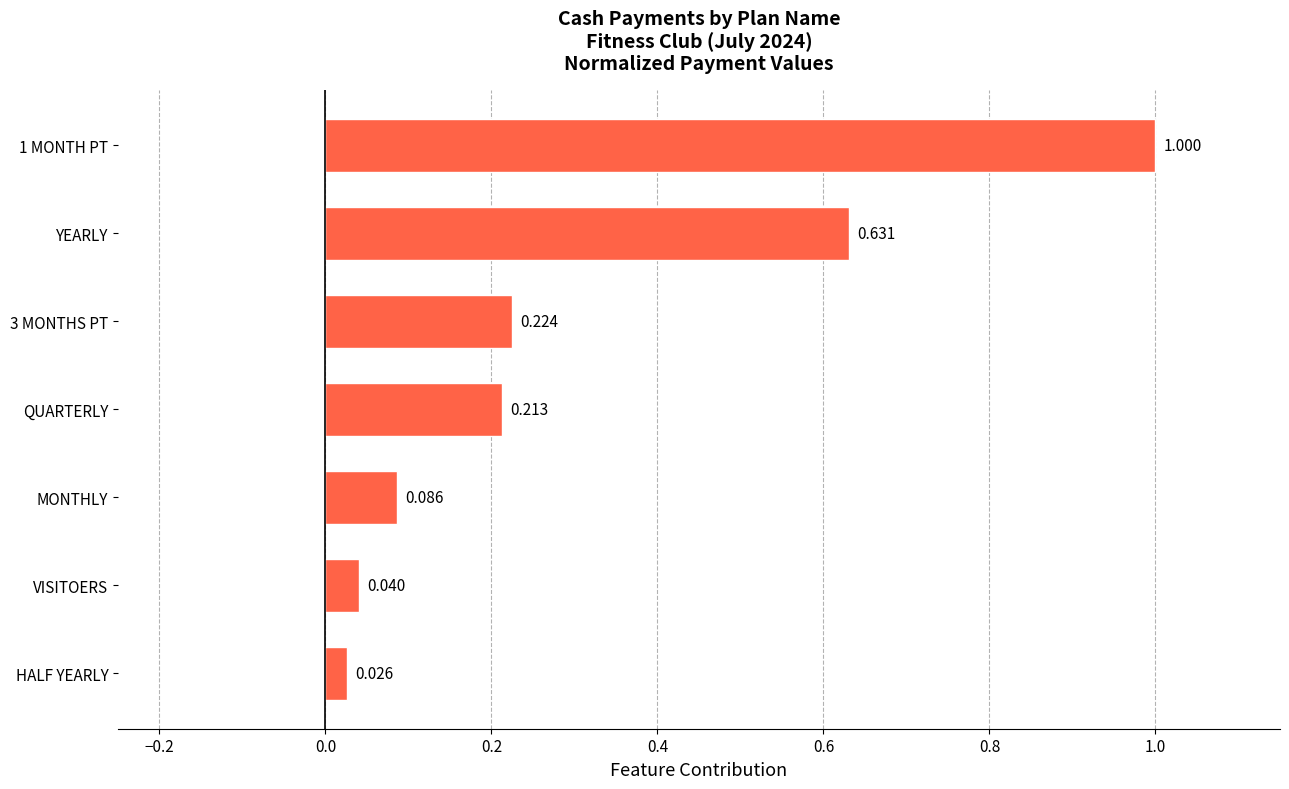

What is the sum of all values?

2.2